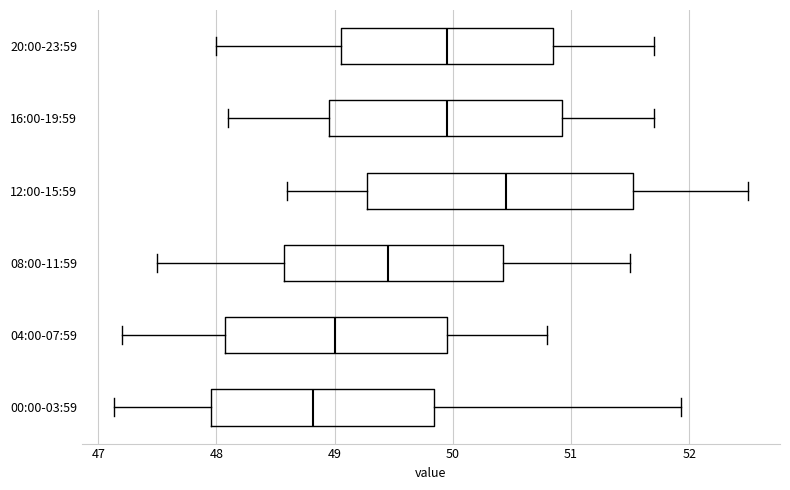

Reading bottom to top, read every box against the x-axis: the position of its median line, the range the box covers, and the ends of its whiskers. The values are not printed on the chart, so give them approximately, as read against the axis.

00:00-03:59: median 48.8, box 48.0 to 49.8, whiskers 47.1 to 51.9
04:00-07:59: median 49.0, box 48.1 to 50.0, whiskers 47.2 to 50.8
08:00-11:59: median 49.5, box 48.6 to 50.4, whiskers 47.5 to 51.5
12:00-15:59: median 50.5, box 49.3 to 51.5, whiskers 48.6 to 52.5
16:00-19:59: median 50.0, box 49.0 to 50.9, whiskers 48.1 to 51.7
20:00-23:59: median 50.0, box 49.1 to 50.9, whiskers 48.0 to 51.7